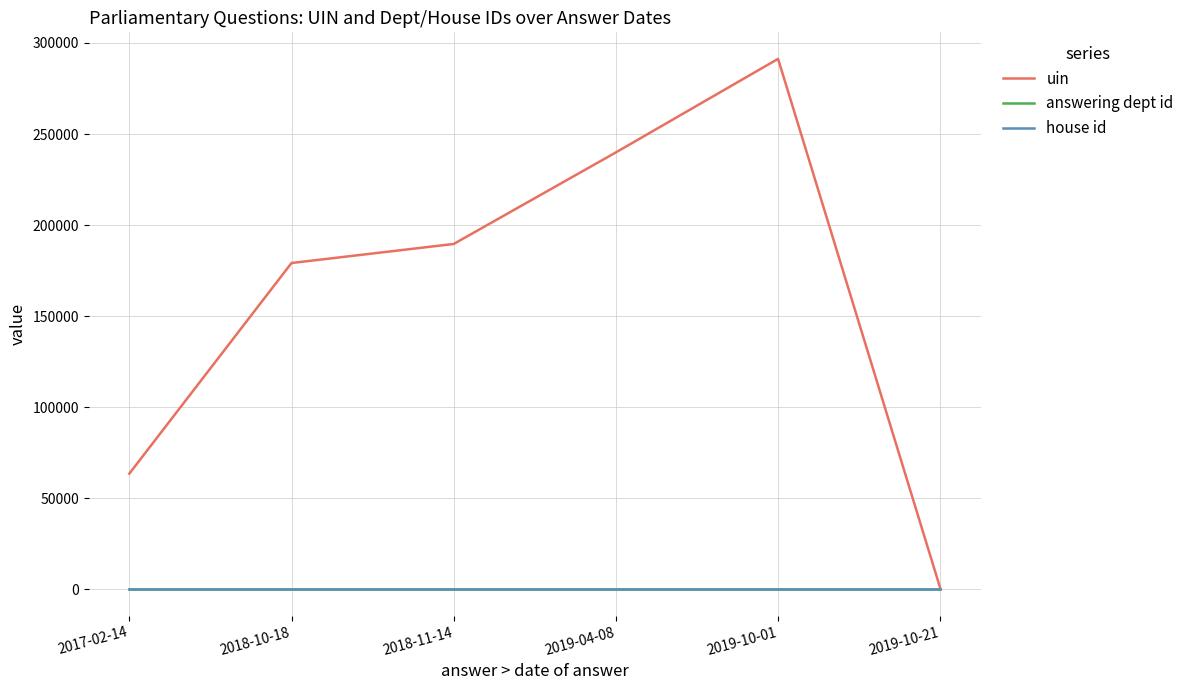

The value of answering dept id at 2018-11-14 is 11. True or false?

True